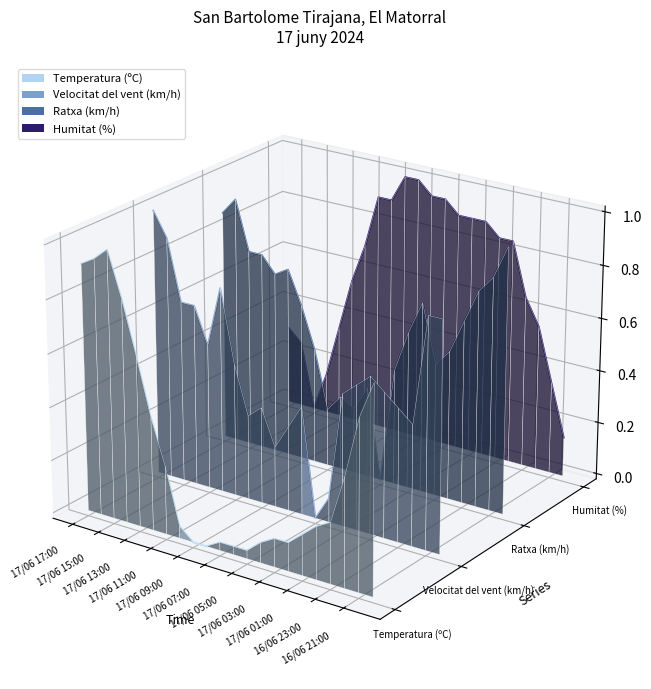

At which category does the chart reach its peak across all series?

16/06 23:00